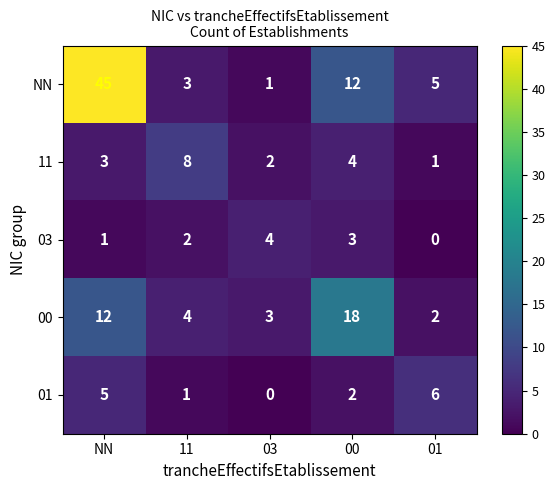

What is the difference between the highest and lowest values at 03?

4